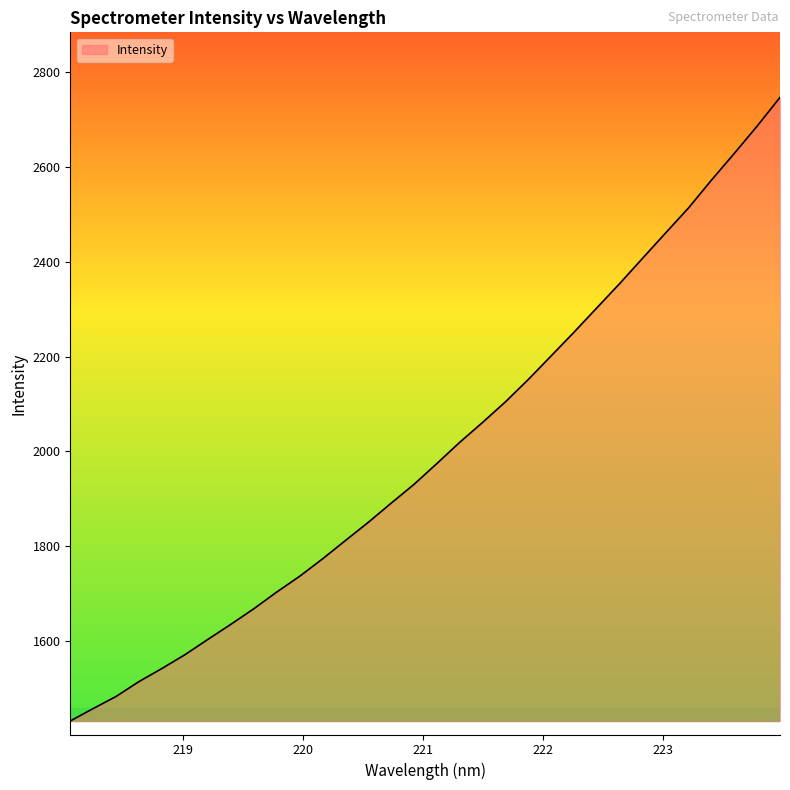

What is the difference between the maximum and minimum values?

1316.8